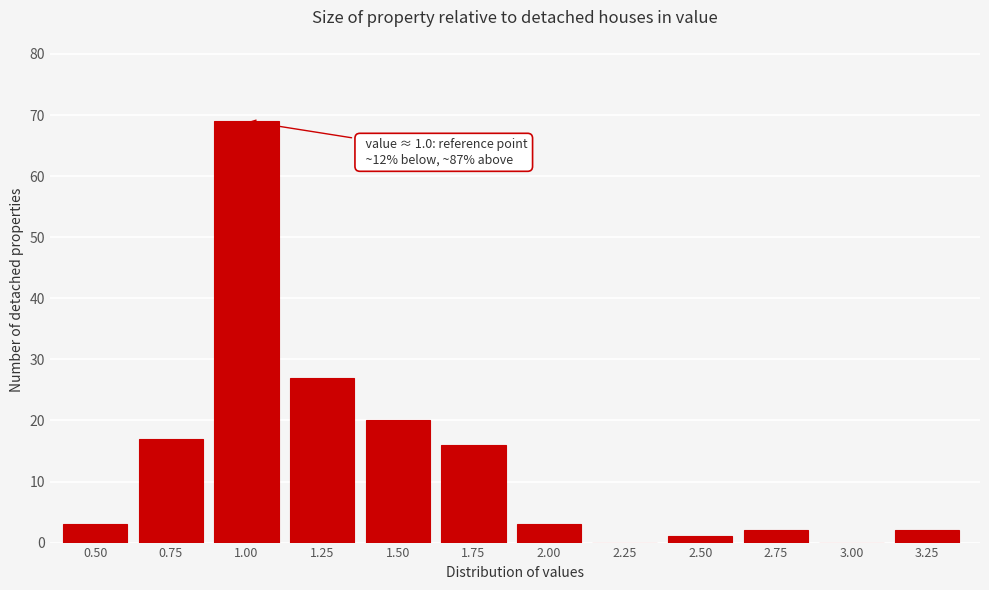

Reading left to right, what are all the values shown in this chart?

0.50=3	0.75=17	1.00=69	1.25=27	1.50=20	1.75=16	2.00=3	2.25=0	2.50=1	2.75=2	3.00=0	3.25=2